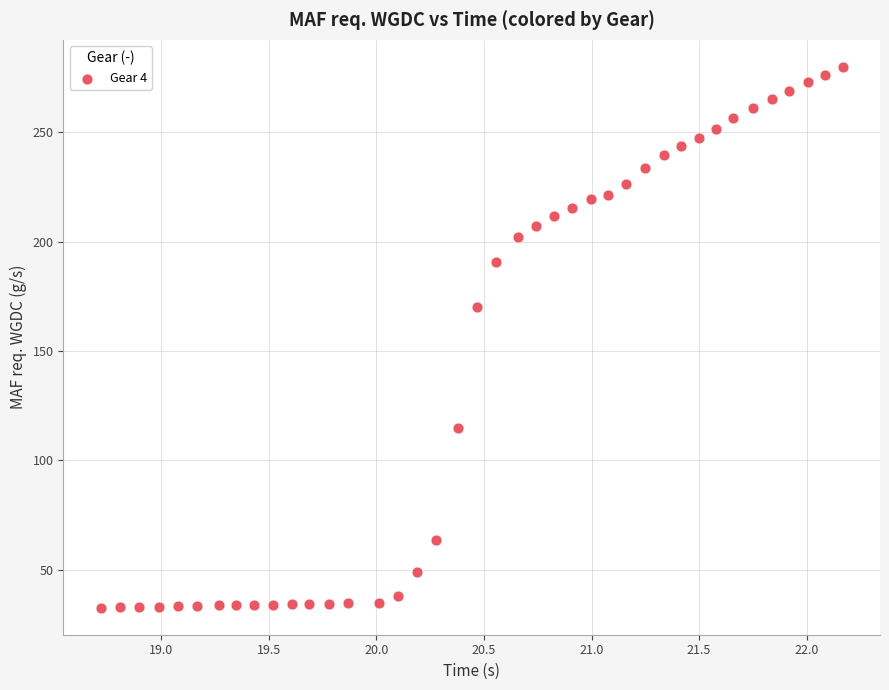

What is the range of X values (max minus min)?

3.4